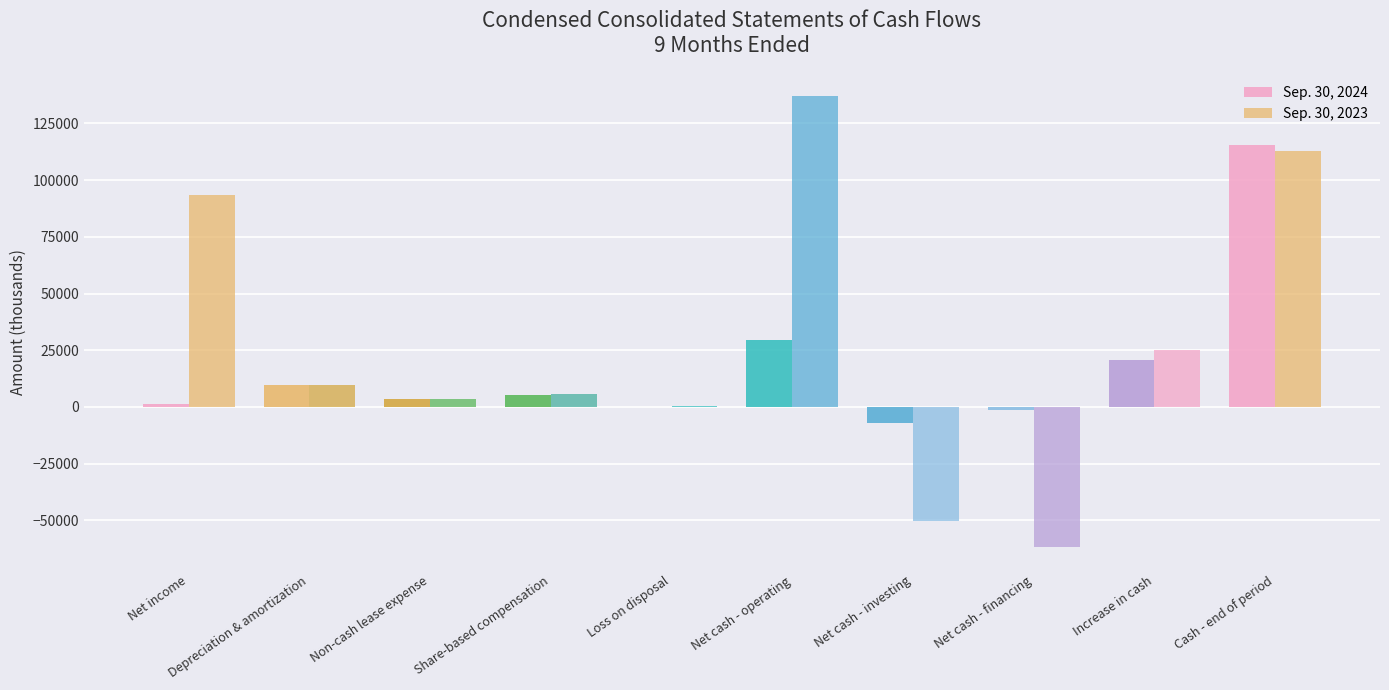

What is the minimum value for Sep. 30, 2023?

-61884